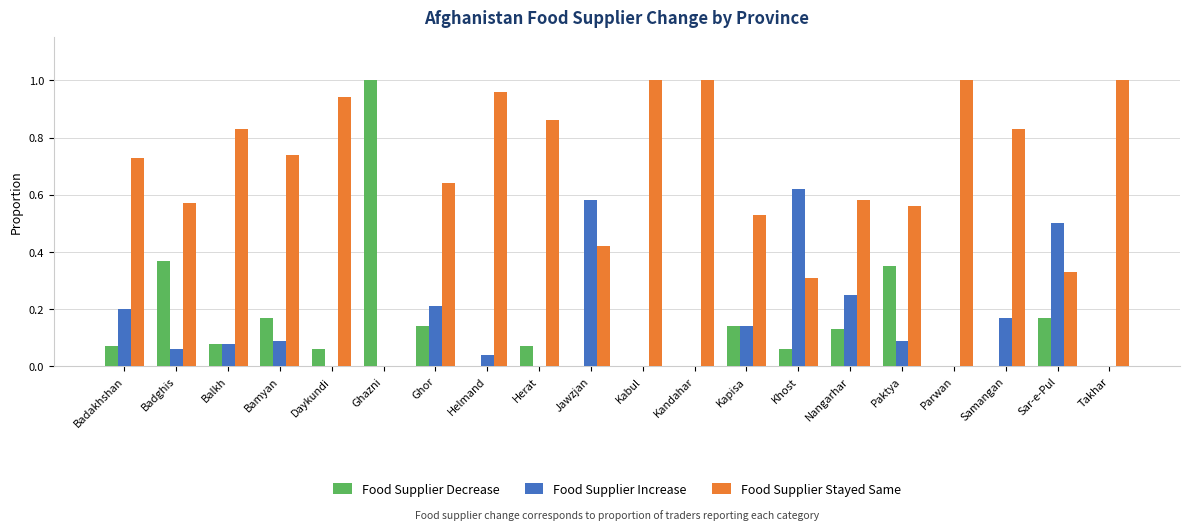

True or false: Food Supplier Decrease has a value of 0.0 at Kabul.

True